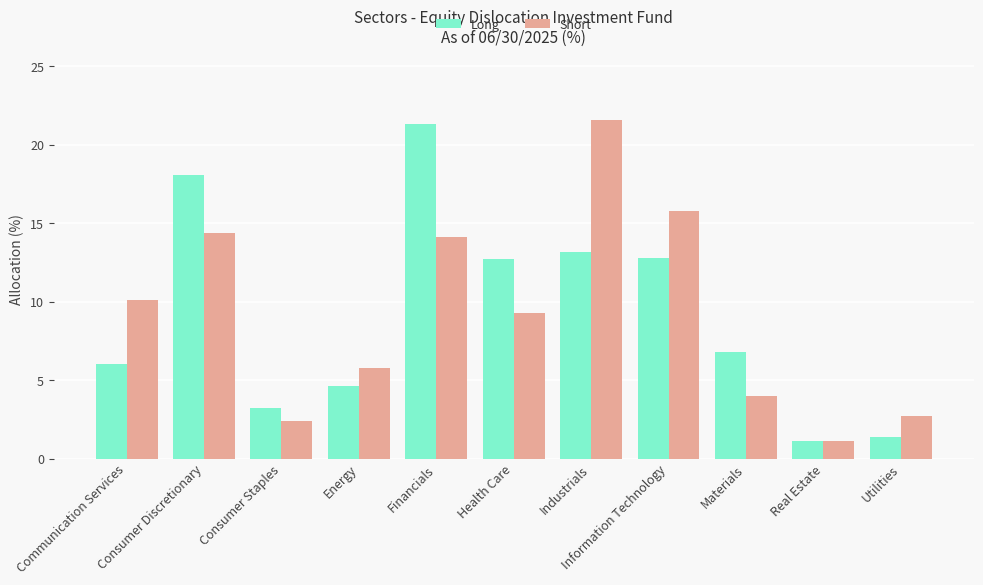

At Financials, list the series in order from largest to smallest.

Long, Short